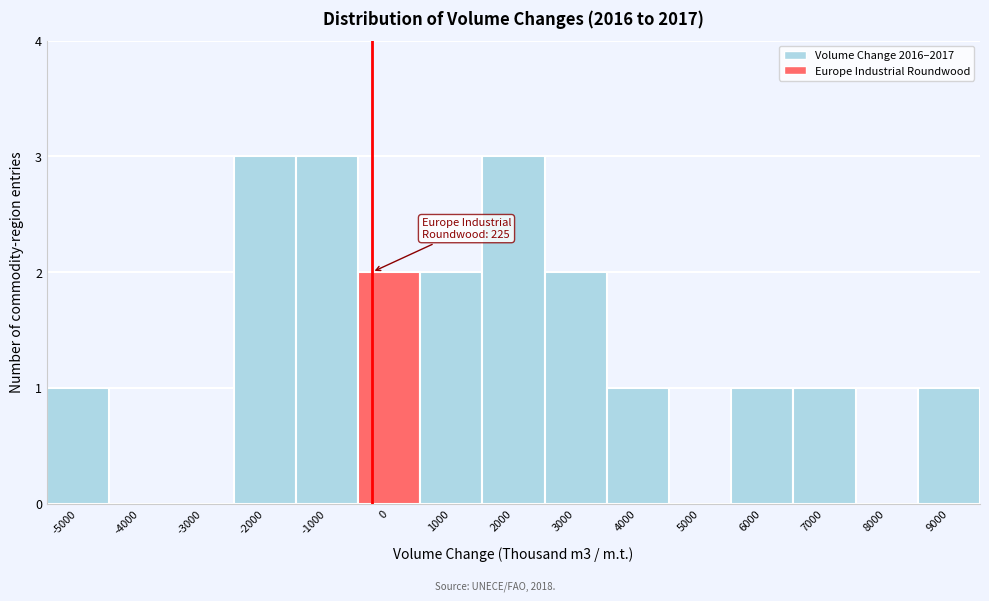

Reading left to right, what are all the values shown in this chart?

-5000=1	-4000=0	-3000=0	-2000=3	-1000=3	0=2	1000=2	2000=3	3000=2	4000=1	5000=0	6000=1	7000=1	8000=0	9000=1